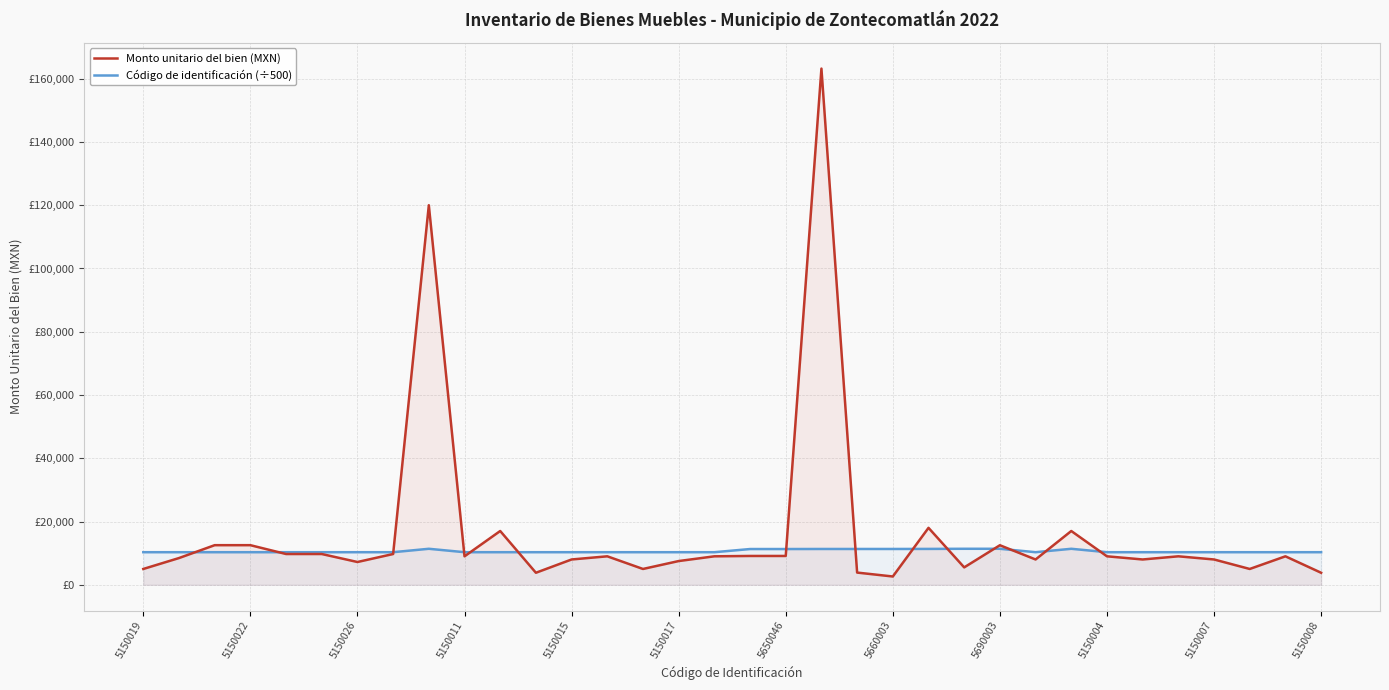

How many values in the Monto unitario del bien (MXN) series exceed 9000?

13